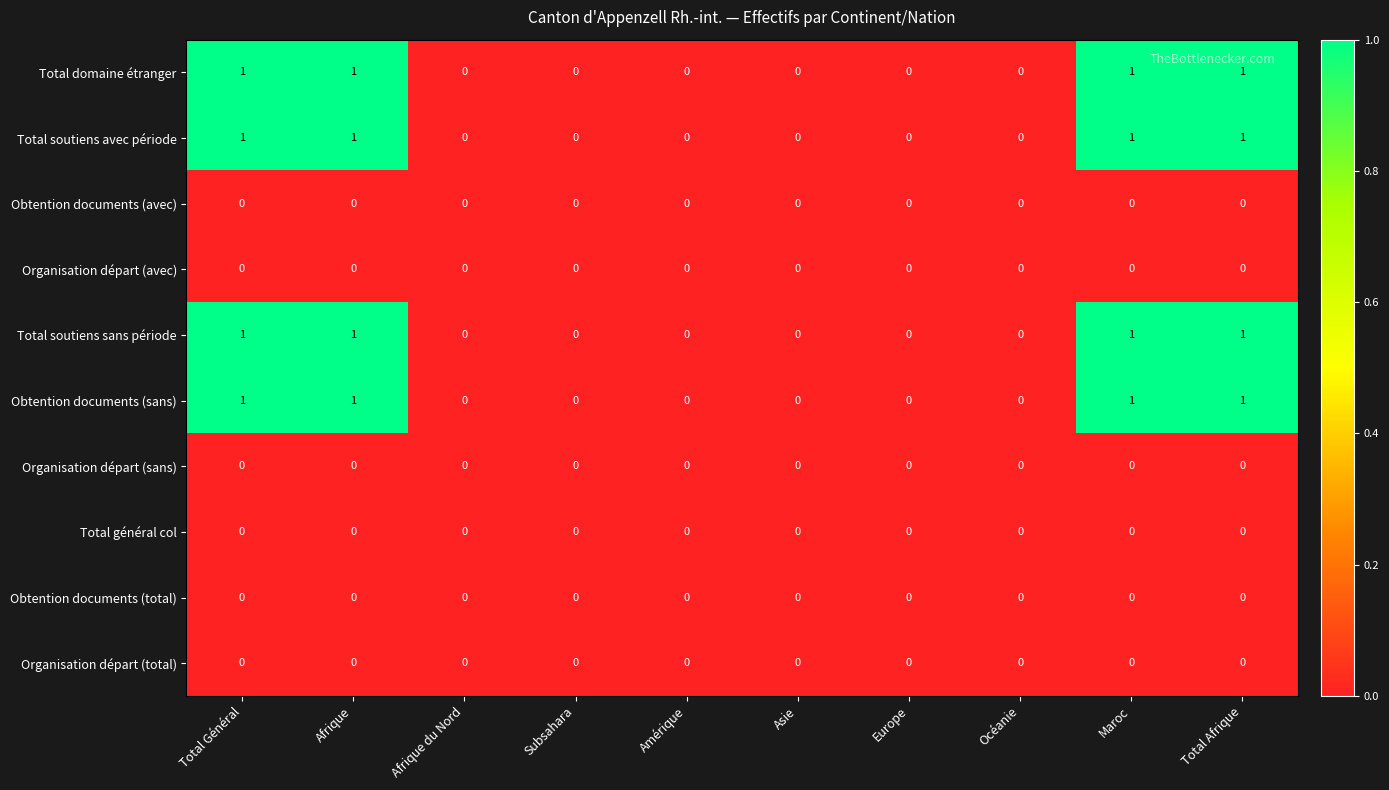

How many Total soutiens sans période values are between 0 and 1?

10